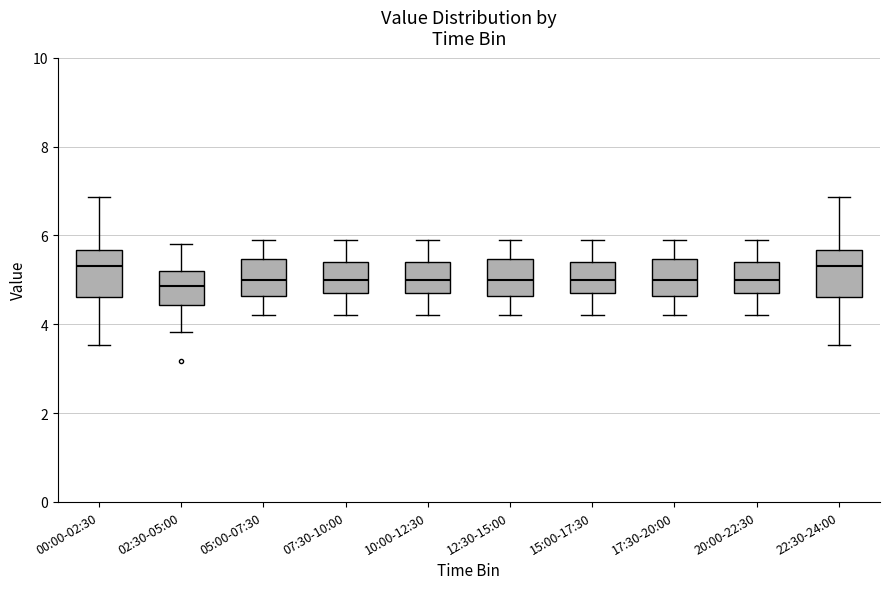

Where is the upper edge of the box for 20:00-22:30 on the y-axis? The values are not printed on the chart, so give them approximately, as read against the axis.

5.4